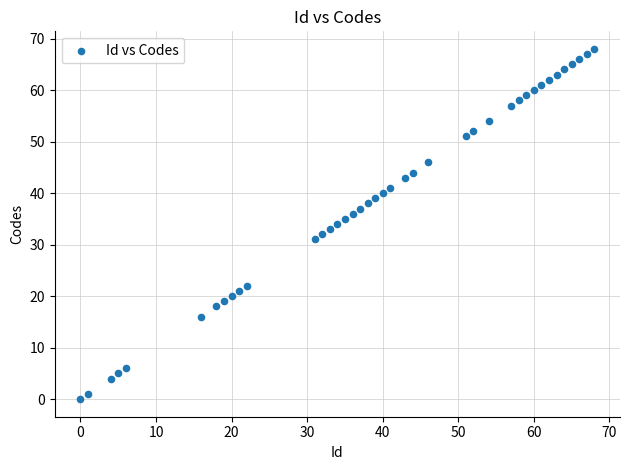

What is the range of X values (max minus min)?

68